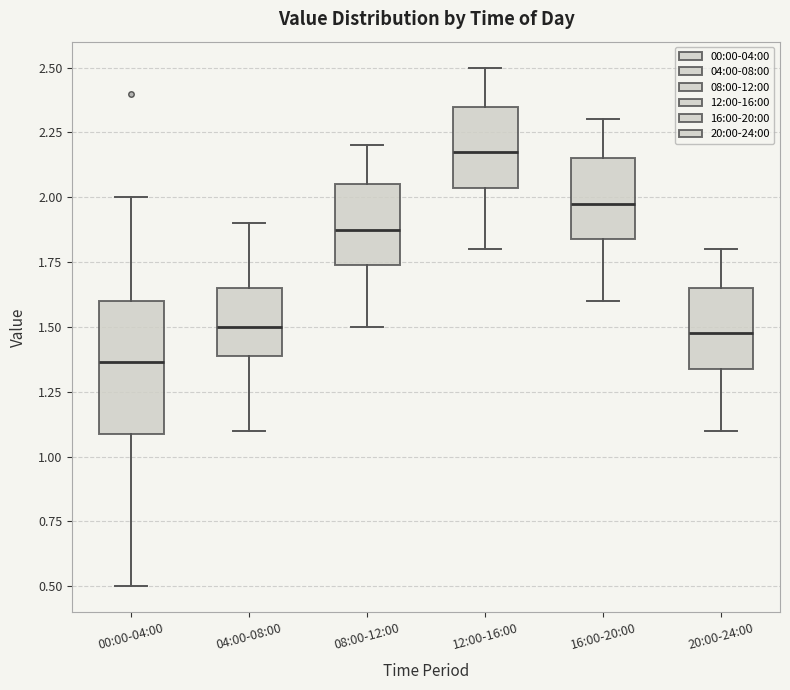

Reading left to right, transcribe this box plot: for each box, give where its median line is, the range the box spans, and where its two whiskers end, as read against the y-axis. The values are not printed on the chart, so give them approximately, as read against the axis.

00:00-04:00: median 1.35, box 1.10 to 1.60, whiskers 0.50 to 2.00
04:00-08:00: median 1.50, box 1.40 to 1.65, whiskers 1.10 to 1.90
08:00-12:00: median 1.90, box 1.75 to 2.05, whiskers 1.50 to 2.20
12:00-16:00: median 2.20, box 2.05 to 2.35, whiskers 1.80 to 2.50
16:00-20:00: median 2.00, box 1.85 to 2.15, whiskers 1.60 to 2.30
20:00-24:00: median 1.50, box 1.35 to 1.65, whiskers 1.10 to 1.80